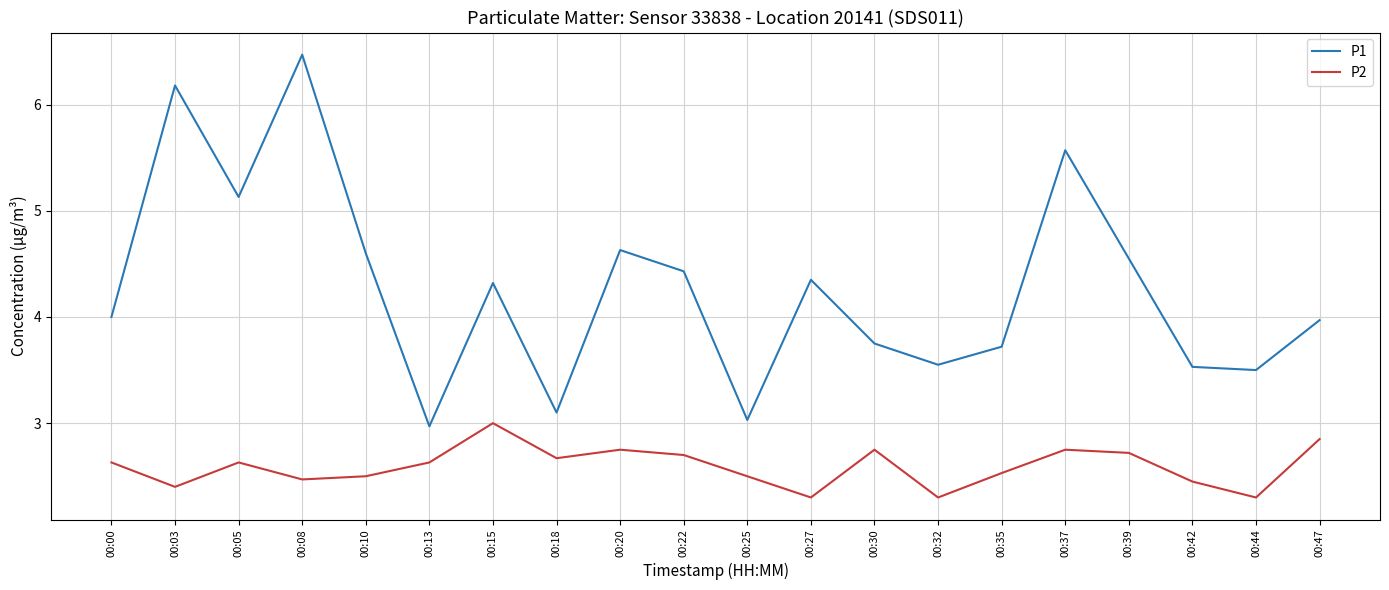

How many categories are shown in the chart?

20